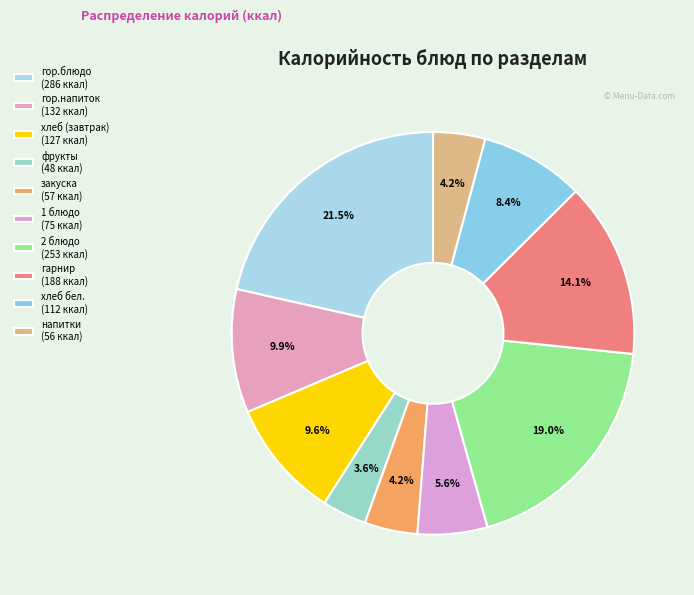

What is the change in value from гор.блюдо to 2 блюдо?

-33.0